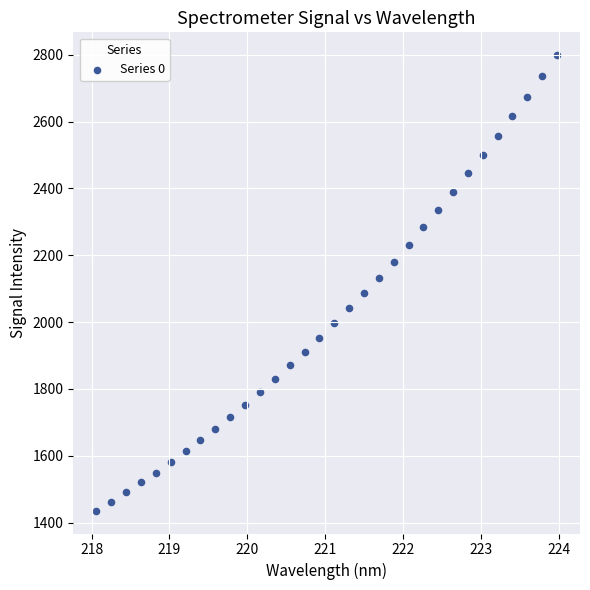

What is the range of Y values (max minus min)?

1363.0